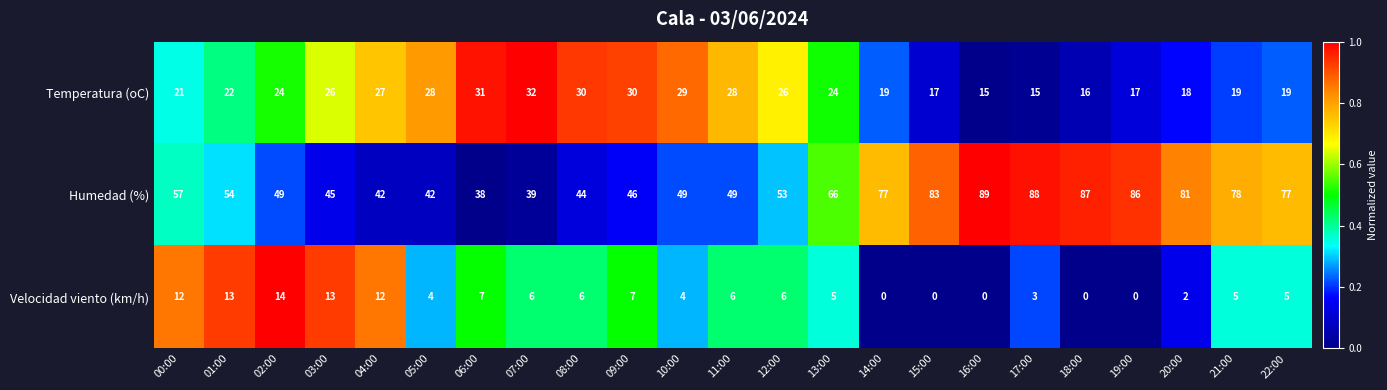

What is the total value across all series at 13:00?

95